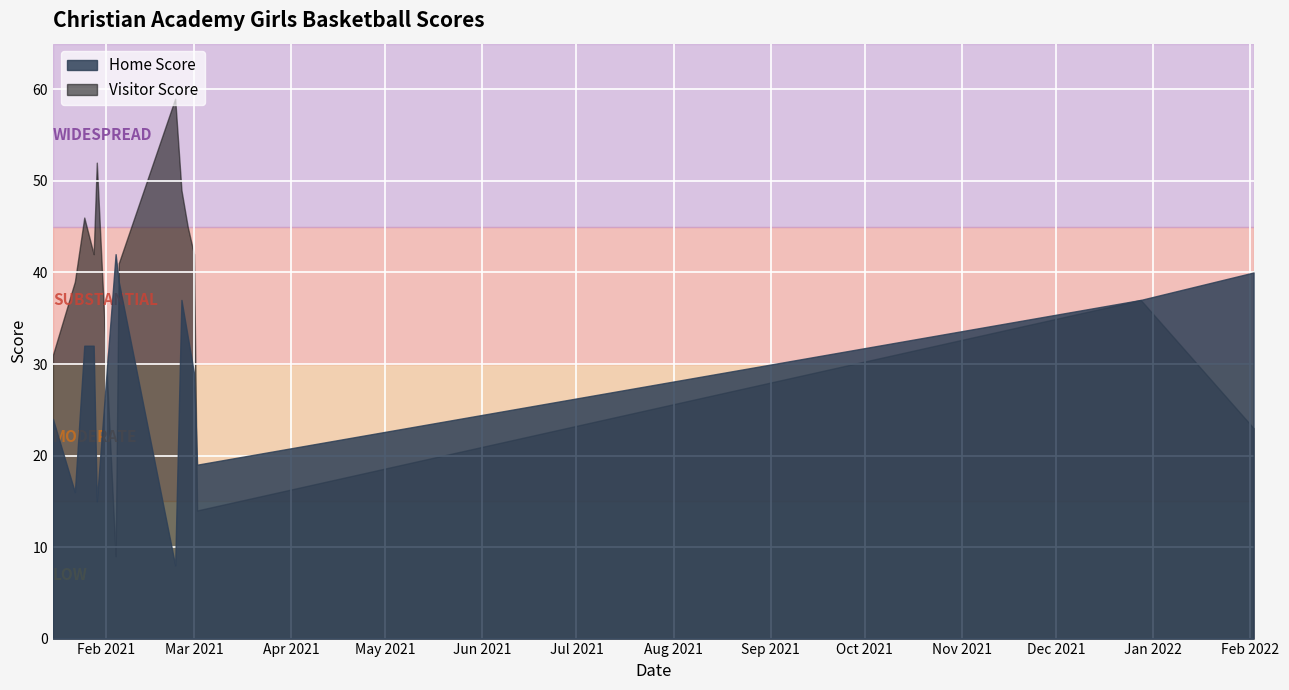

Between which two adjacent categories do Home Score and Visitor Score first intersect?

4 and 5